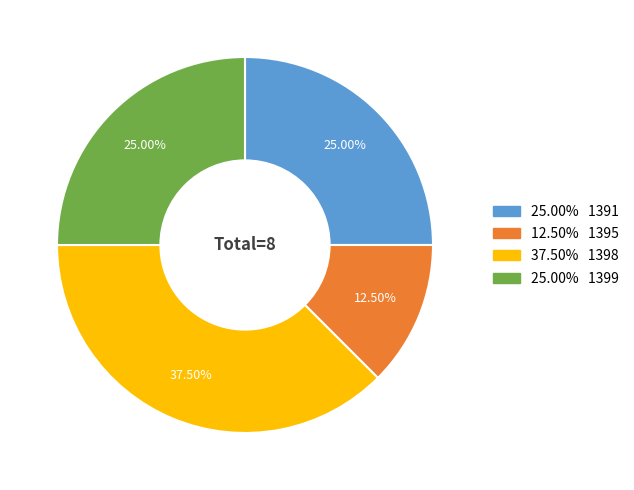

How many slices are in this pie chart?

4